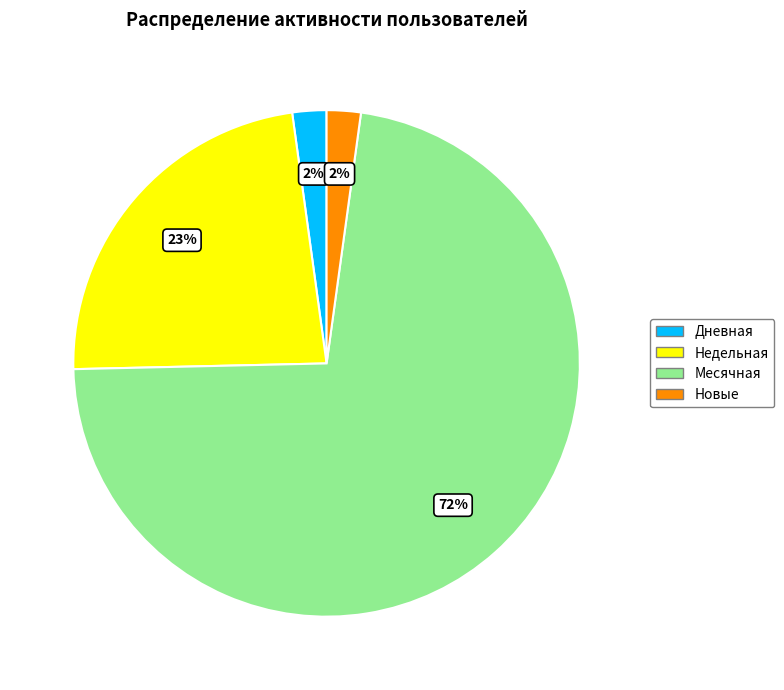

Is there any slice that represents more than half of the pie?

Yes